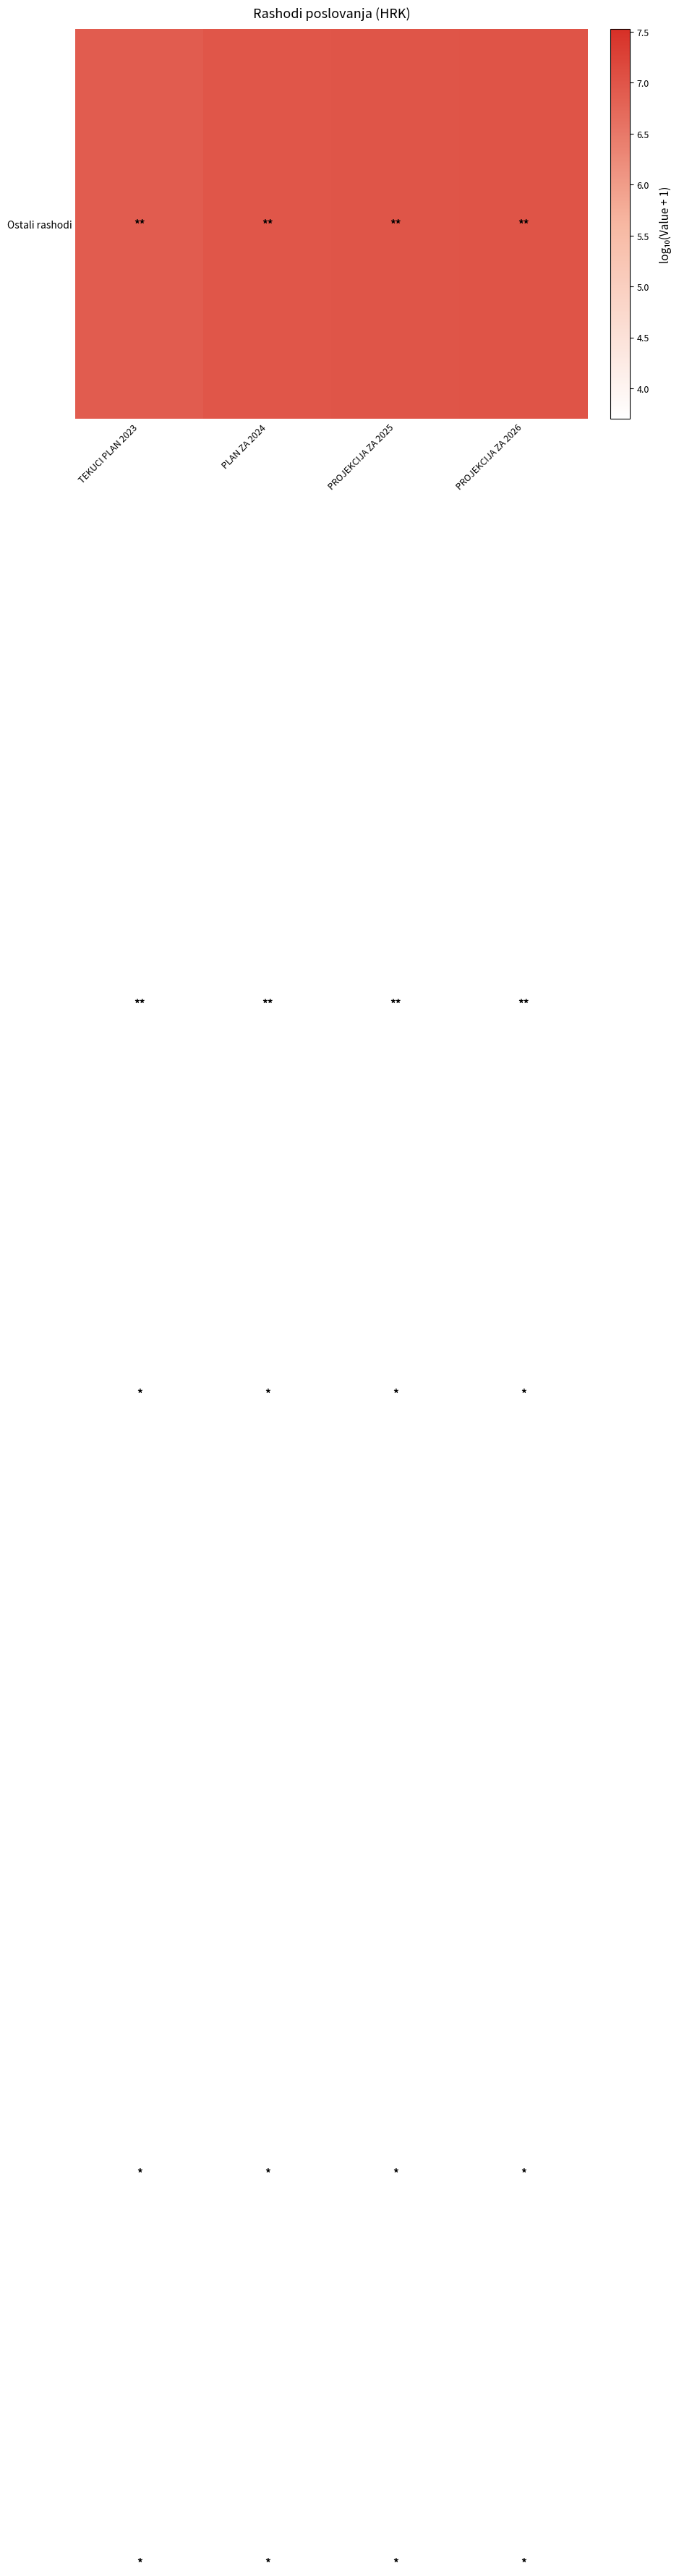

At how many categories does at least one series exceed 6?

4